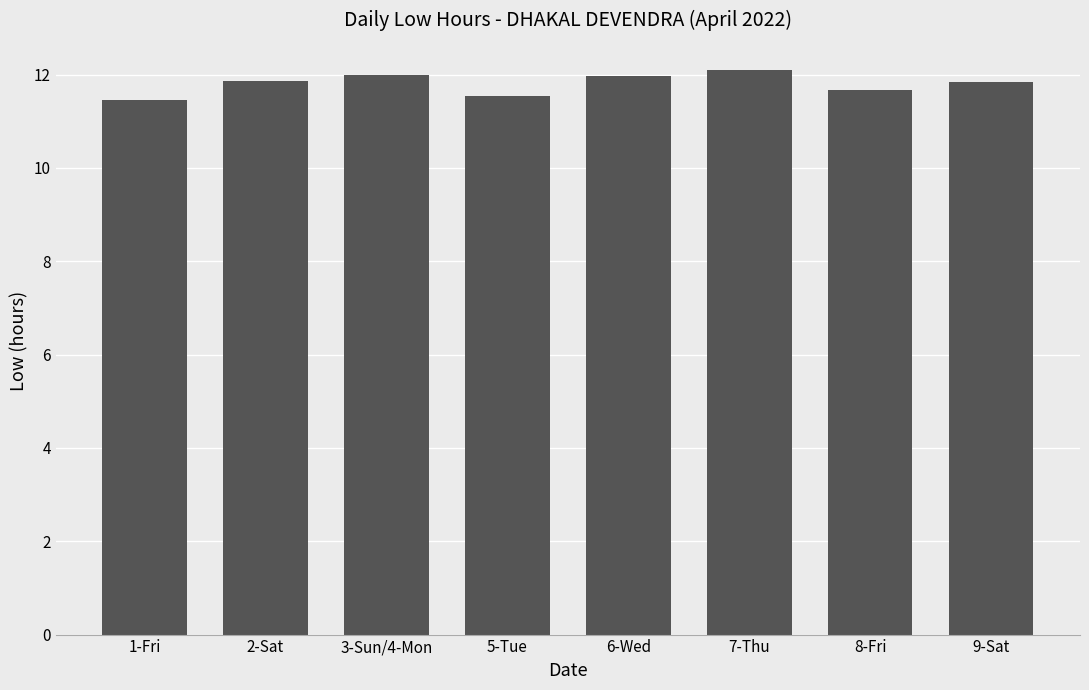

What is the difference between the values at 7-Thu and 3-Sun/4-Mon?

0.1